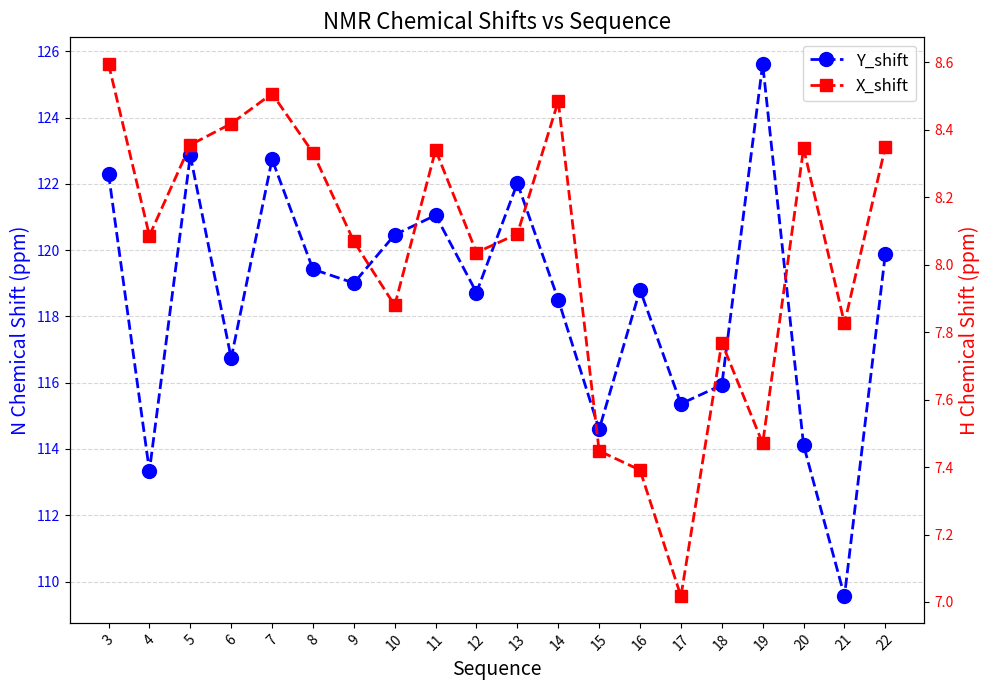

What is the difference between the X_shift values at 15 and 8?

0.9